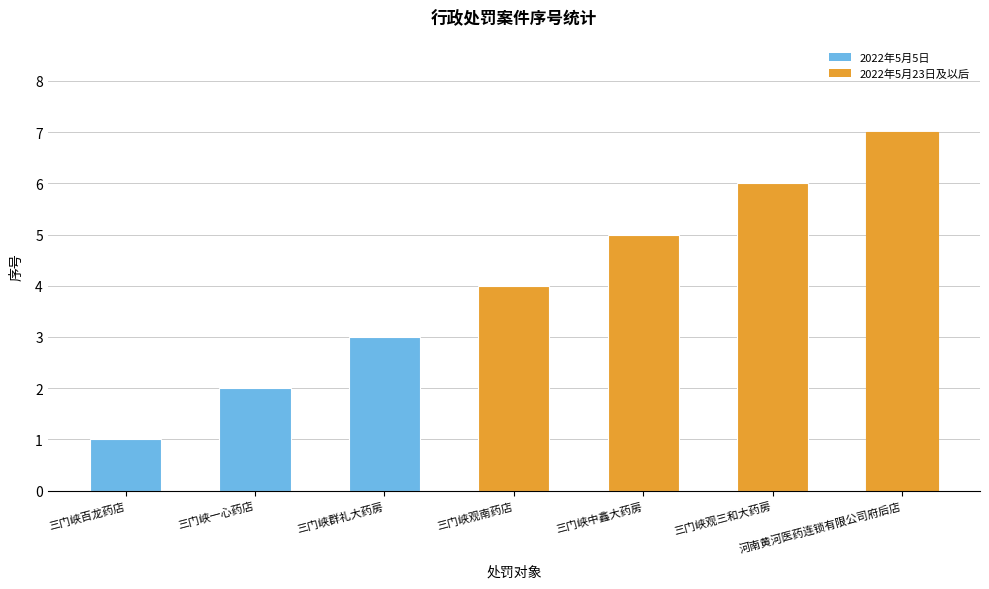

Is it true that the value at 三门峡观南药店 is 2?

False